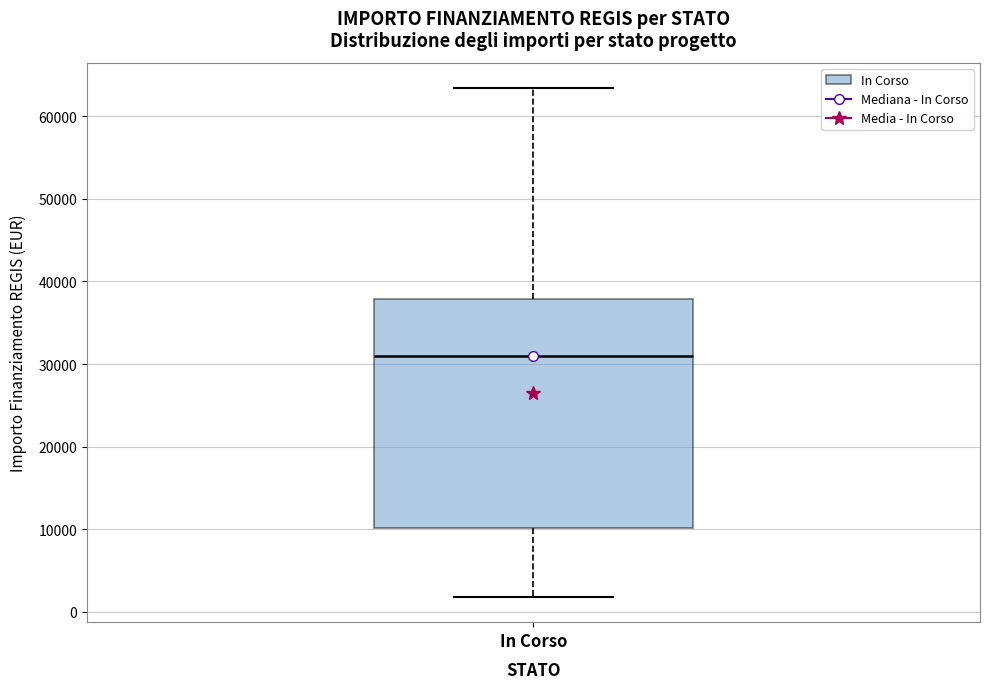

Read this box plot against the y-axis: the position of the median line, the range covered by the box, and the ends of both whiskers. The values are not printed on the chart, so give them approximately, as read against the axis.

median 31000, box 10000 to 38000, whiskers 2000 to 63000